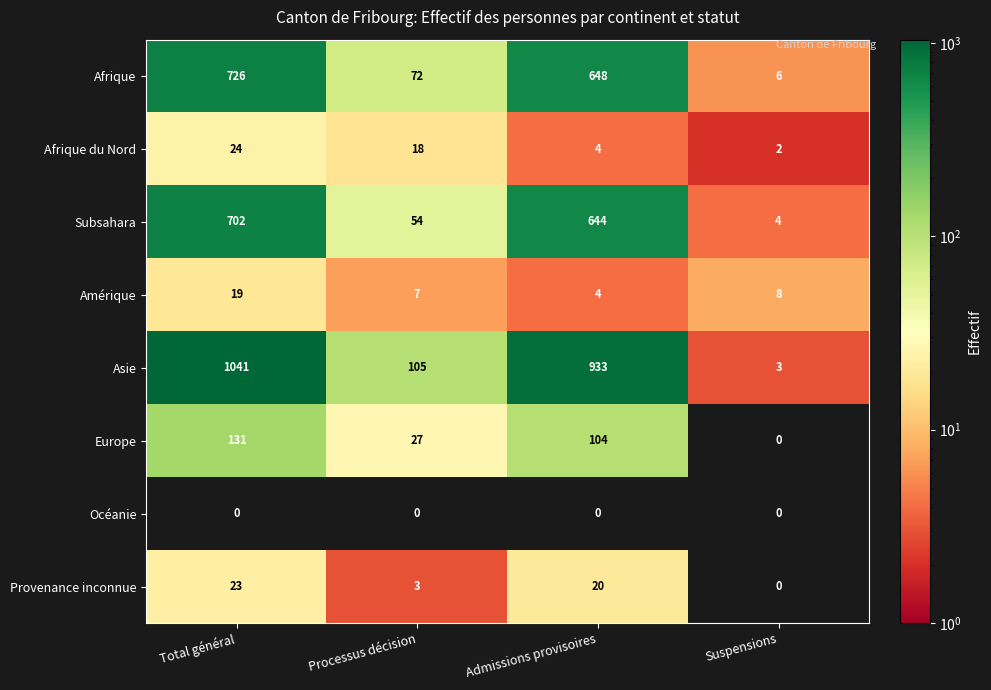

Which series changed the most between Total général and Admissions provisoires?

Asie